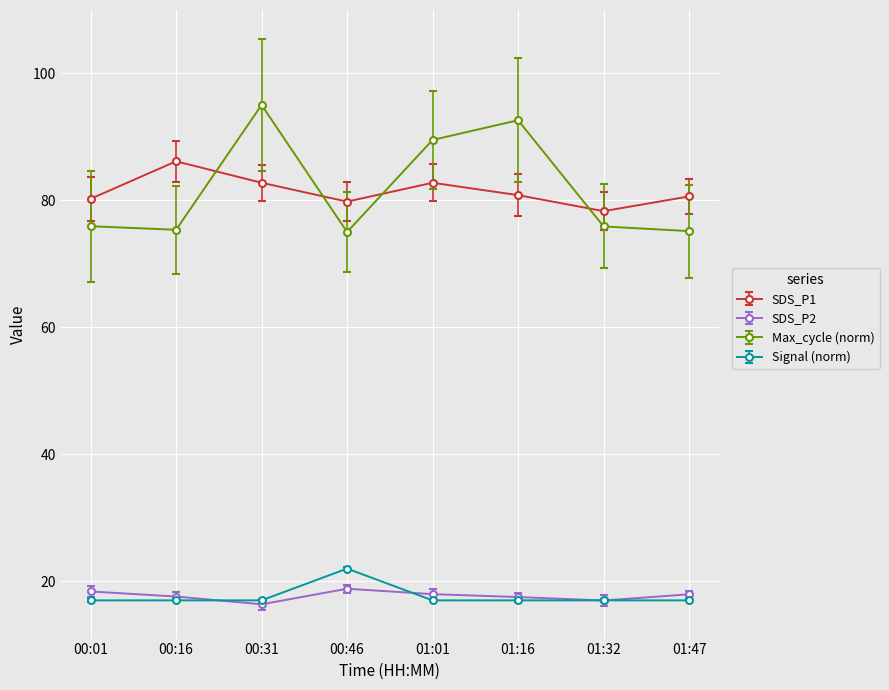

Is this an area chart (filled region under the line)?

No